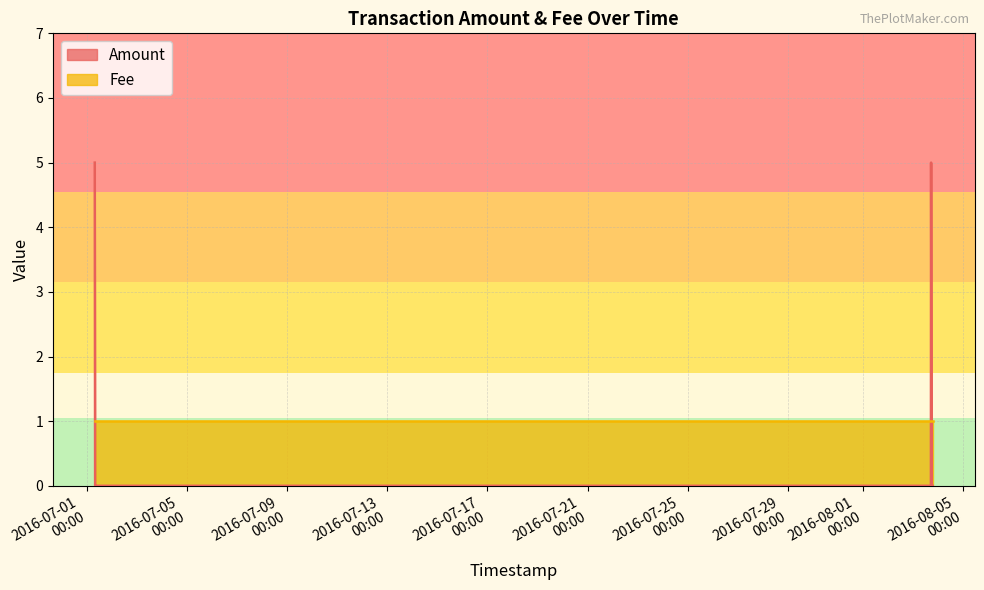

Does the chart display data point markers on the line(s)?

No